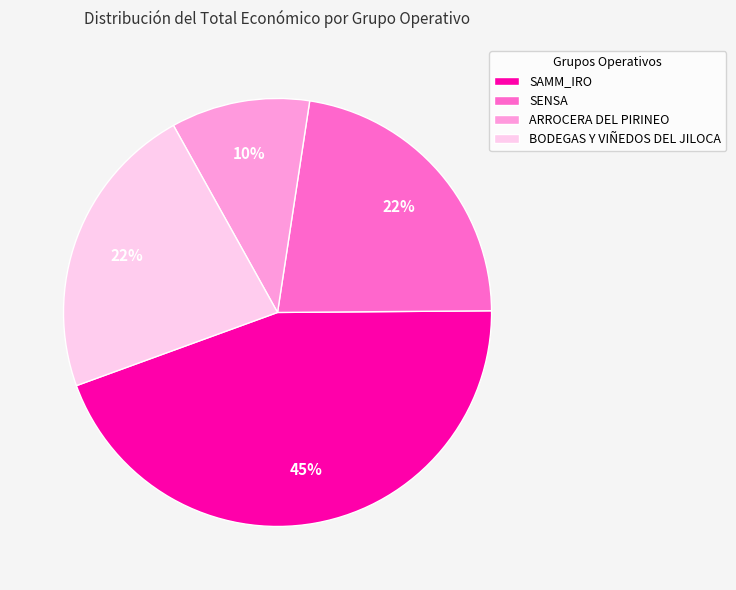

Combined, do SENSA and ARROCERA DEL PIRINEO account for over 50%?

No